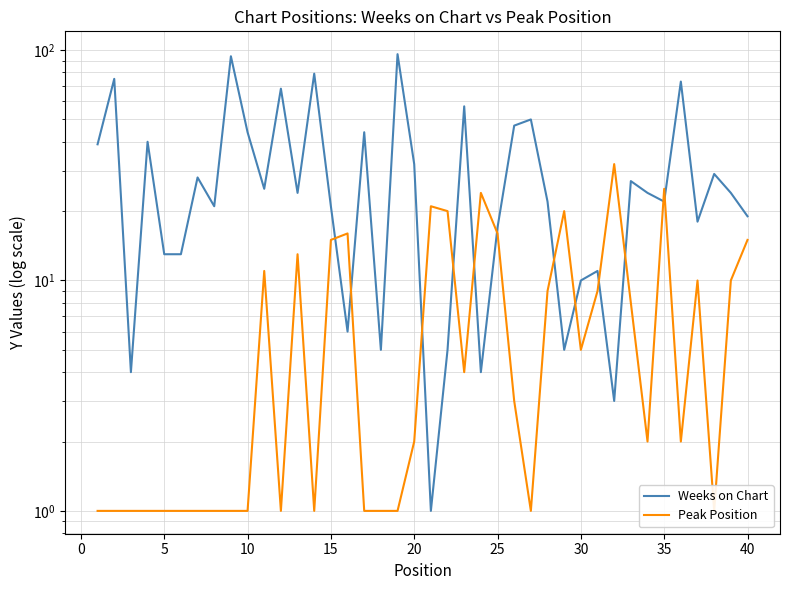

Which series has the largest range (max minus min)?

Weeks on Chart